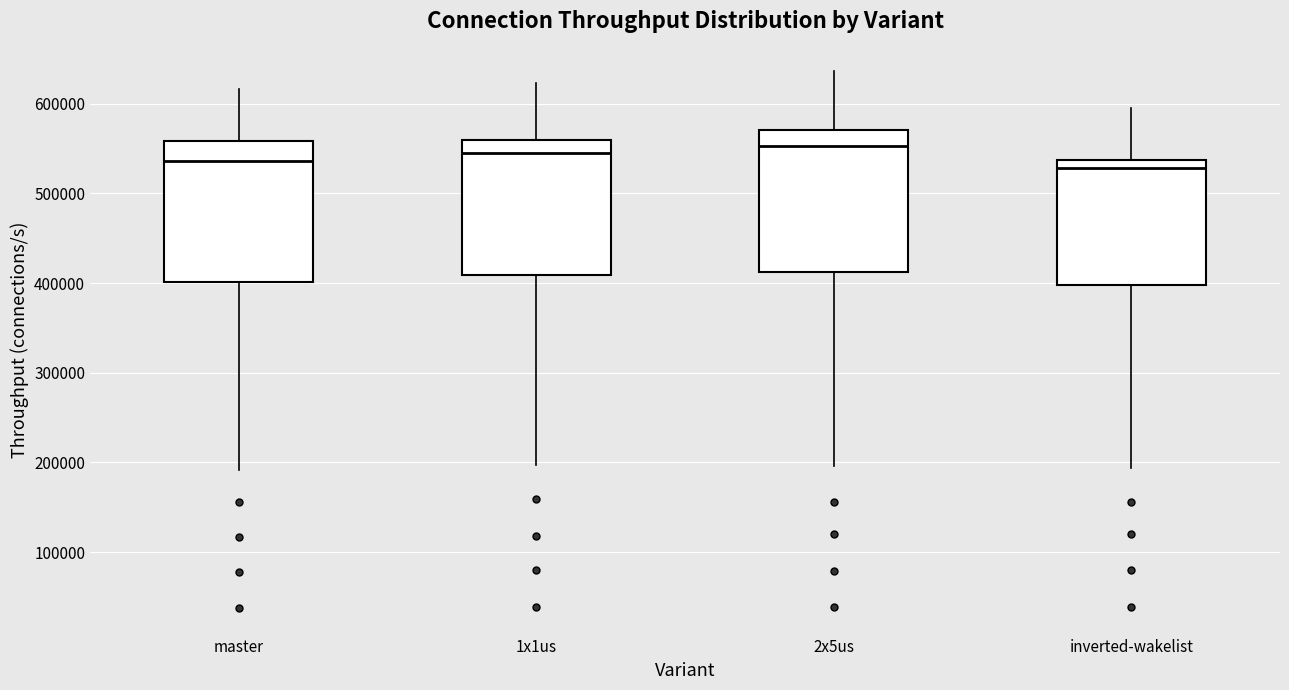

Reading left to right, transcribe this box plot: for each box, give where its median line is, the range the box spans, and where its two whiskers end, as read against the y-axis. The values are not printed on the chart, so give them approximately, as read against the axis.

master: median 540000, box 400000 to 560000, whiskers 190000 to 620000
1x1us: median 540000, box 410000 to 560000, whiskers 200000 to 620000
2x5us: median 550000, box 410000 to 570000, whiskers 200000 to 640000
inverted-wakelist: median 530000, box 400000 to 540000, whiskers 190000 to 600000